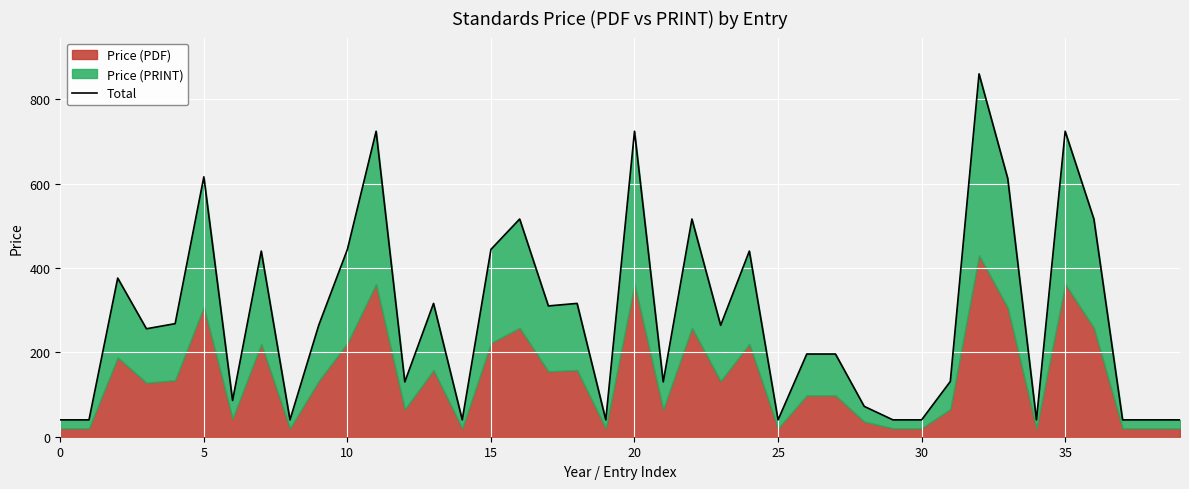

True or false: the data shows 58.4 at 5.

False